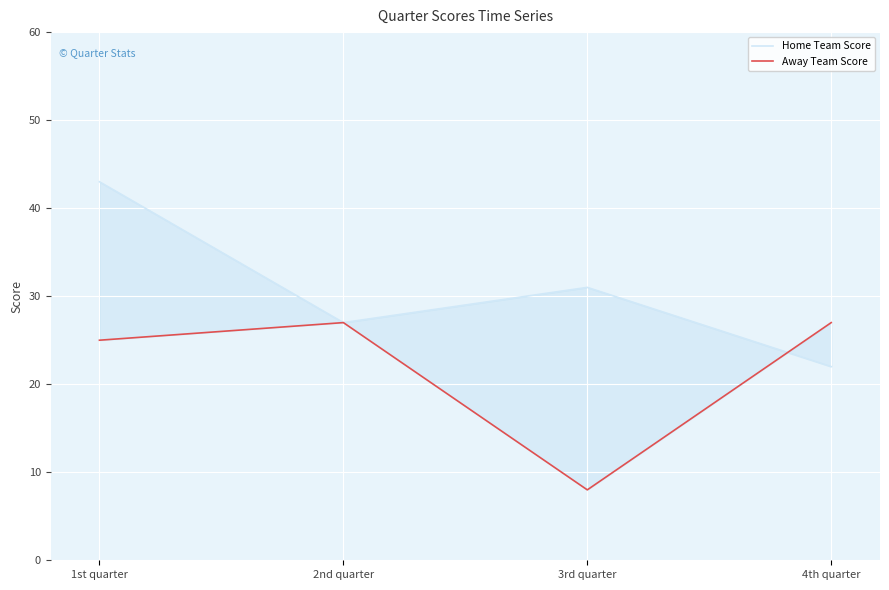

In Away Team Score, how many points are higher than both neighbors (excluding endpoints)?

1